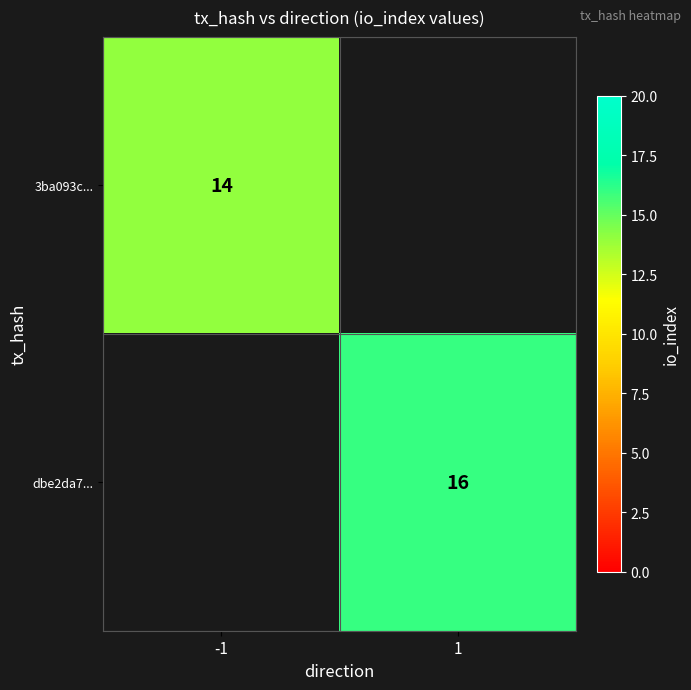

Is the value of 3ba093c... at -1 greater than the value of dbe2da7... at 1?

No